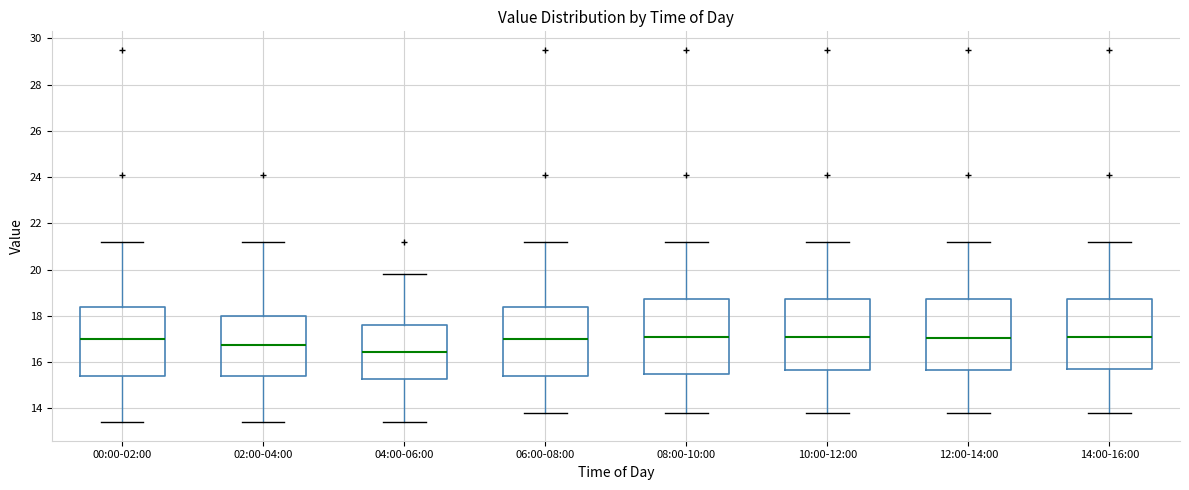

Reading left to right, read every box against the y-axis: the position of its median line, the range the box covers, and the ends of its whiskers. The values are not printed on the chart, so give them approximately, as read against the axis.

00:00-02:00: median 17.0, box 15.4 to 18.4, whiskers 13.4 to 21.2
02:00-04:00: median 16.8, box 15.4 to 18.0, whiskers 13.4 to 21.2
04:00-06:00: median 16.4, box 15.2 to 17.6, whiskers 13.4 to 19.8
06:00-08:00: median 17.0, box 15.4 to 18.4, whiskers 13.8 to 21.2
08:00-10:00: median 17.2, box 15.4 to 18.8, whiskers 13.8 to 21.2
10:00-12:00: median 17.2, box 15.6 to 18.8, whiskers 13.8 to 21.2
12:00-14:00: median 17.0, box 15.6 to 18.8, whiskers 13.8 to 21.2
14:00-16:00: median 17.2, box 15.8 to 18.8, whiskers 13.8 to 21.2